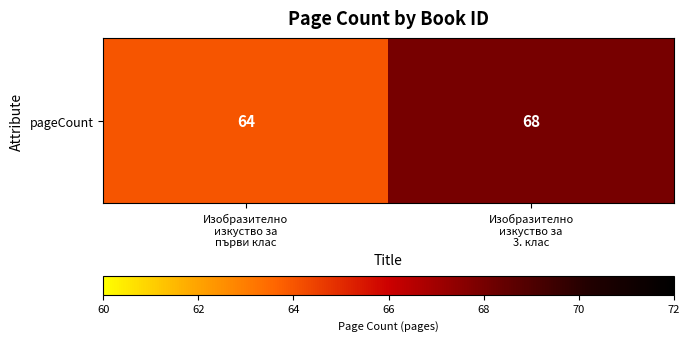

Reading left to right, extract all data points from this chart.

Изобразително
изкуство за
първи клас=64	Изобразително
изкуство за
3. клас=68